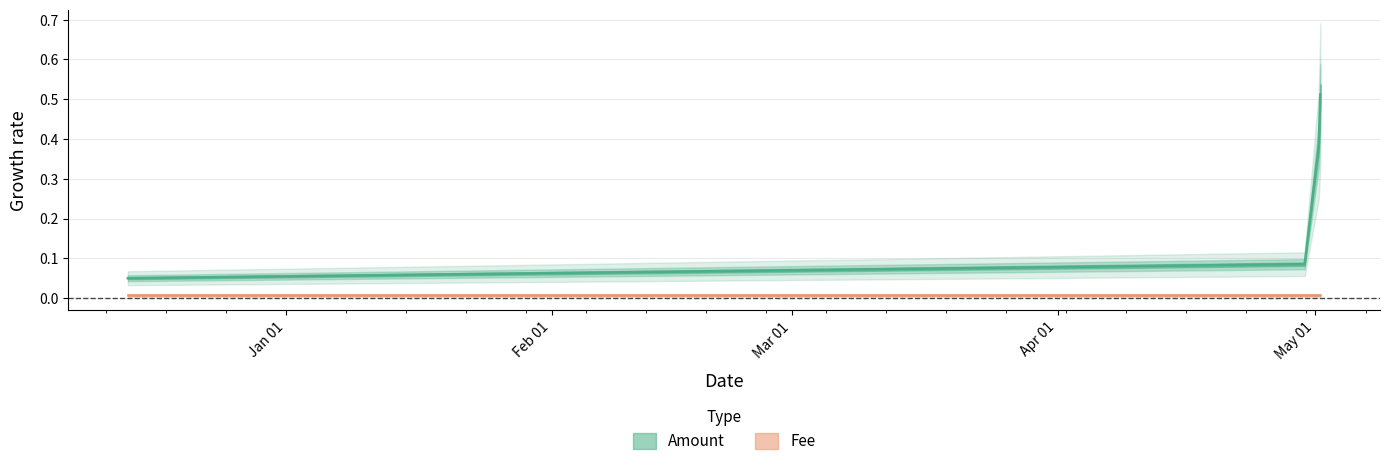

What is the difference between the maximum and second lowest values?

0.4